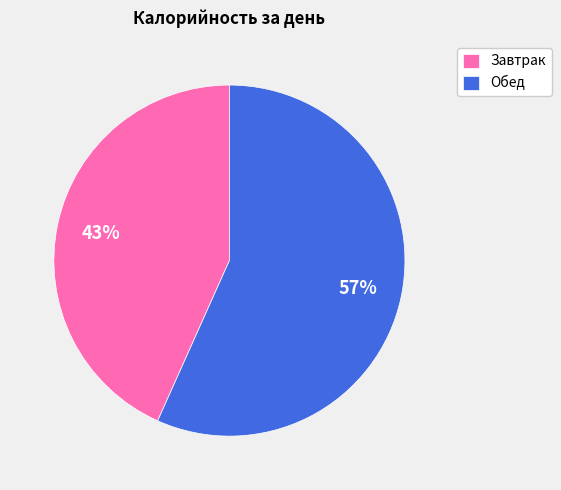

To the nearest percent, what is the combined percentage of Обед and Завтрак?

100%